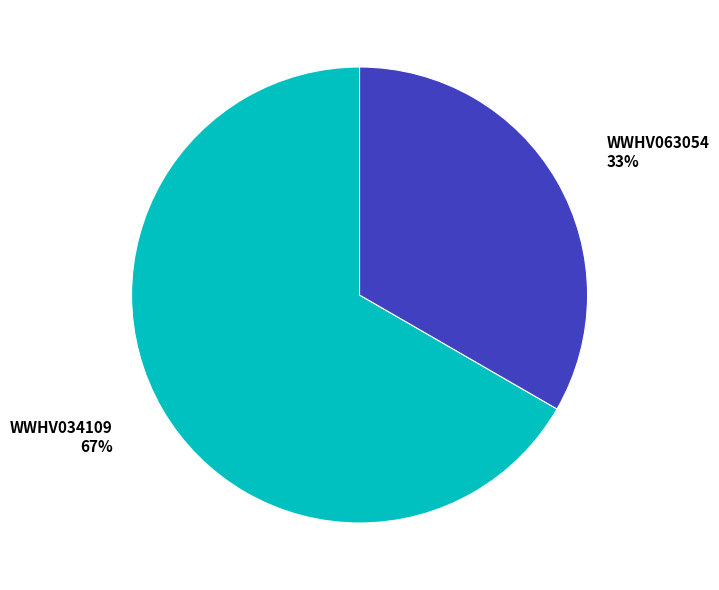

Rank the categories by value from highest to lowest.

WWHV034109, WWHV063054